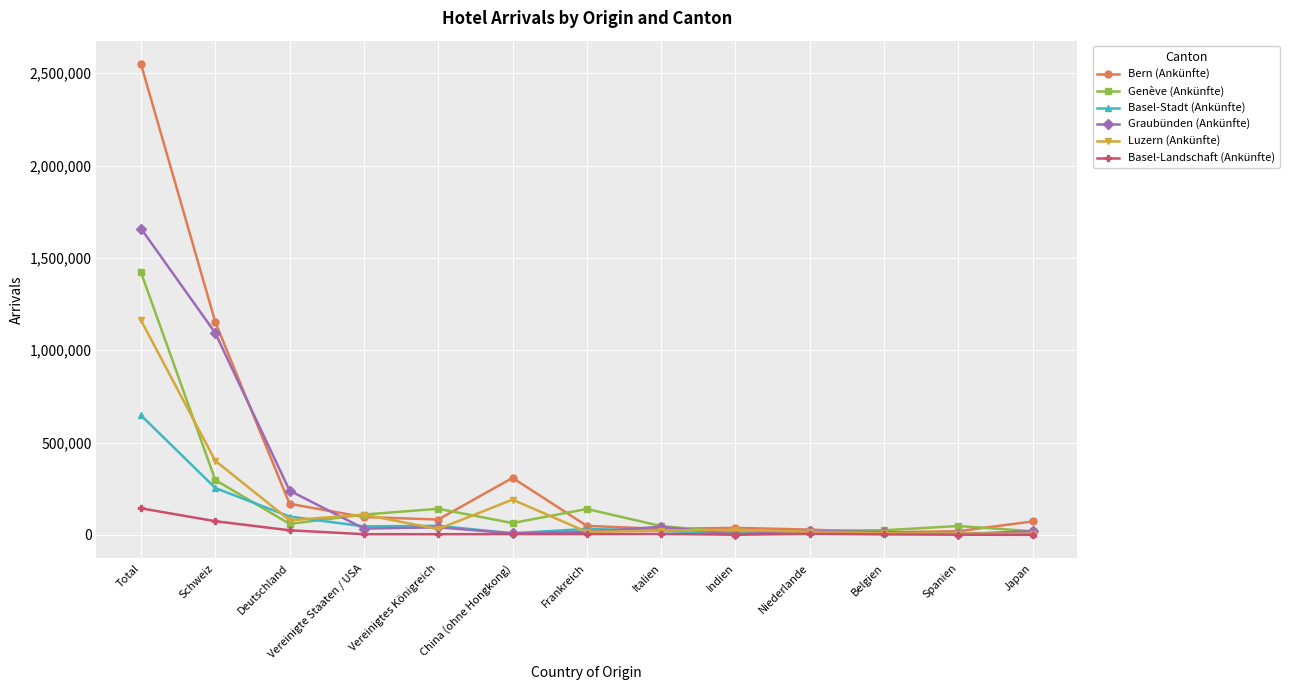

Where is the first local maximum for Bern (Ankünfte)?

China (ohne Hongkong)